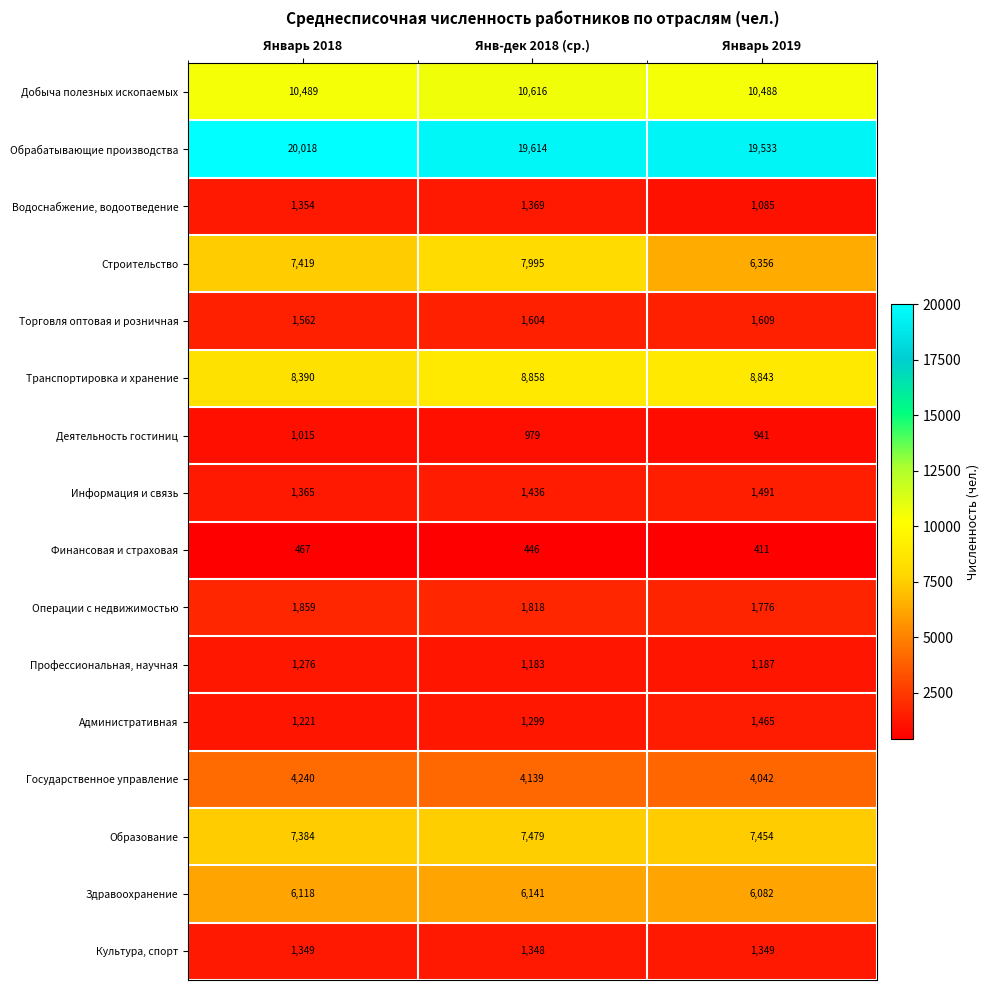

At which category is the sum across all series the highest?

Янв-дек 2018 (ср.)